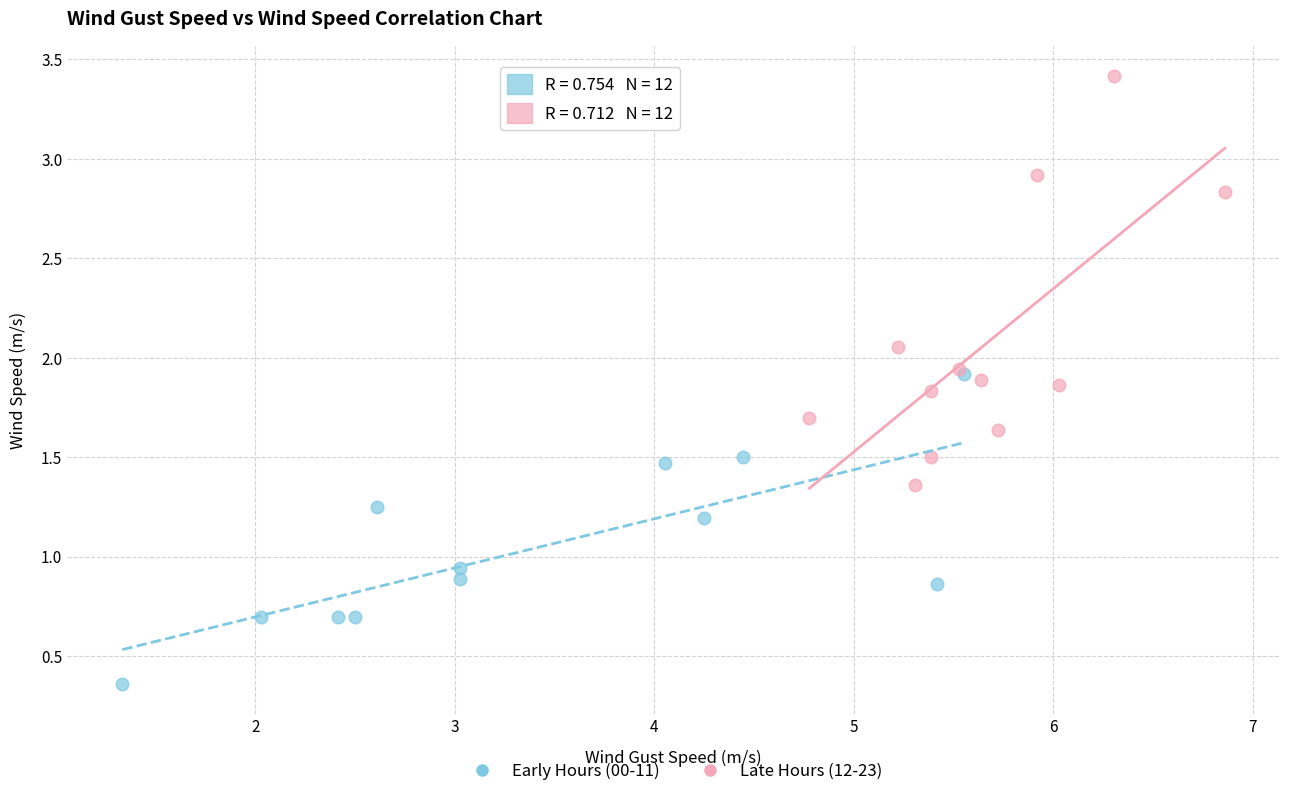

Which series contains the lowest Y value?

Early Hours (00-11)